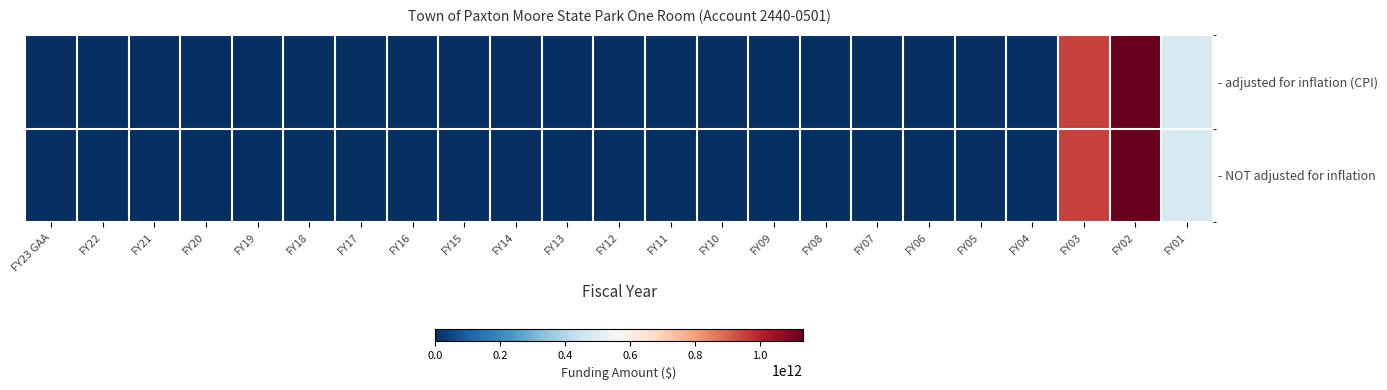

Which label corresponds to the largest value in the chart?

FY02